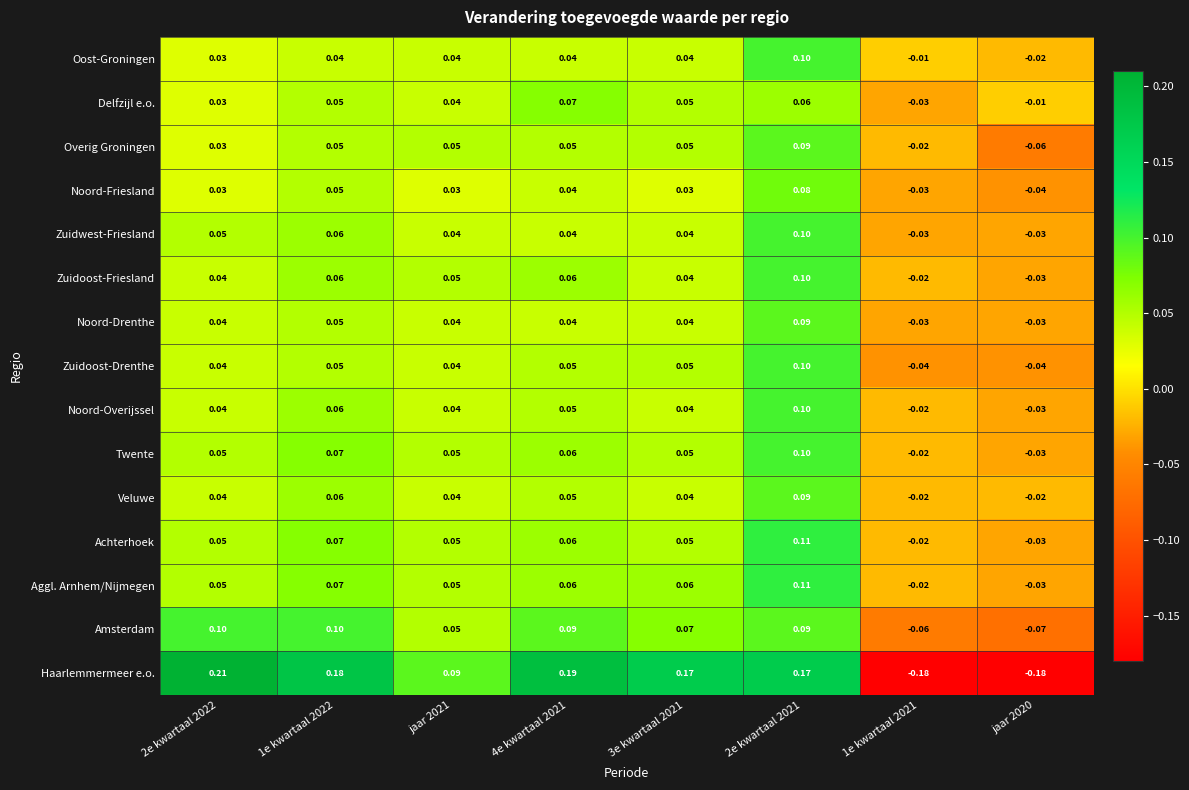

Which series has the widest spread of values?

Haarlemmermeer e.o.